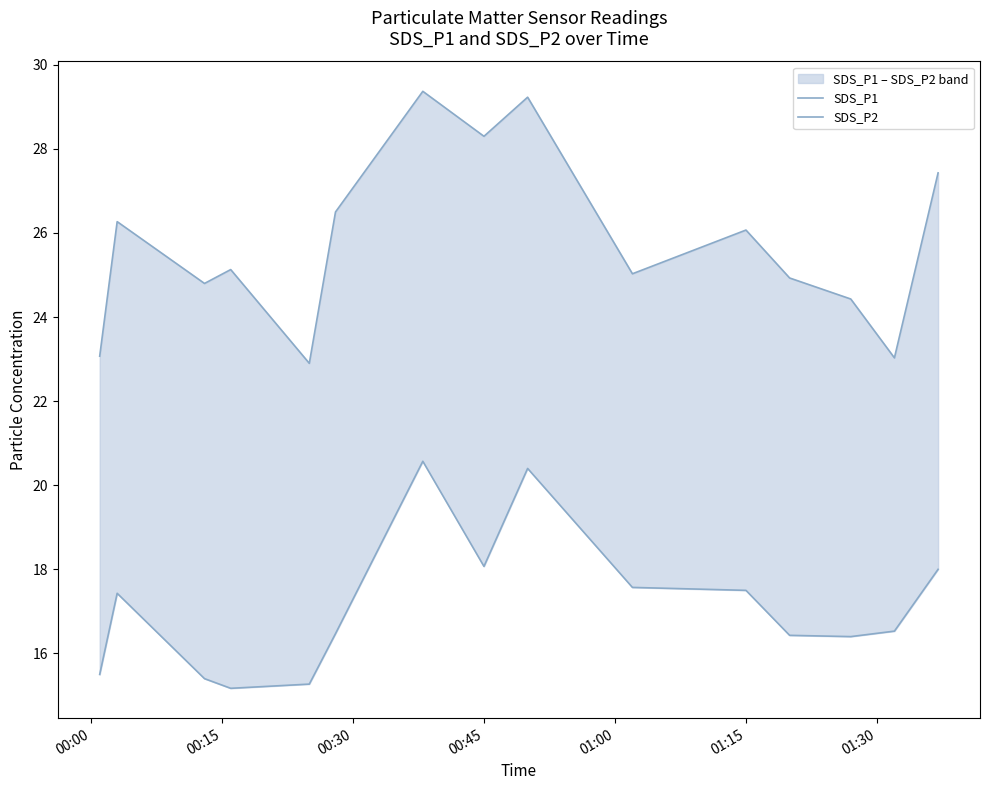

Which series has the largest range (max minus min)?

SDS_P1